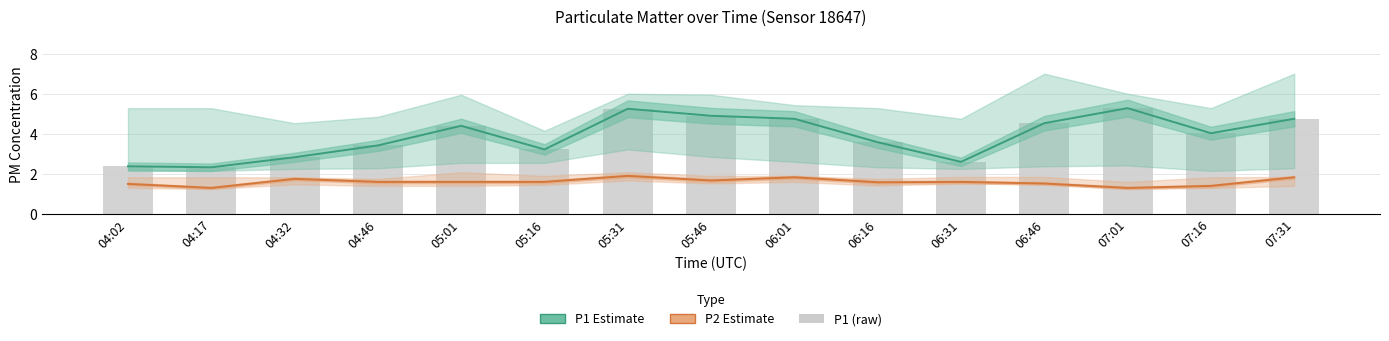

True or false: P2 Estimate has a value of 1.6 at 06:16.

True